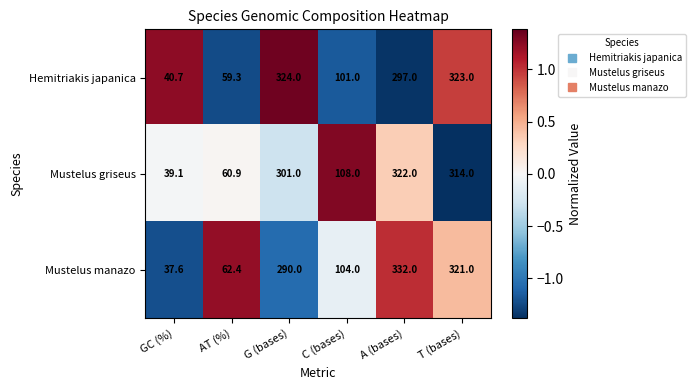

Reading right to left, extract all data points from this chart.

Hemitriakis japanica: T (bases)=323.0	A (bases)=297.0	C (bases)=101.0	G (bases)=324.0	AT (%)=59.3	GC (%)=40.7
Mustelus griseus: T (bases)=314.0	A (bases)=322.0	C (bases)=108.0	G (bases)=301.0	AT (%)=60.9	GC (%)=39.1
Mustelus manazo: T (bases)=321.0	A (bases)=332.0	C (bases)=104.0	G (bases)=290.0	AT (%)=62.4	GC (%)=37.6